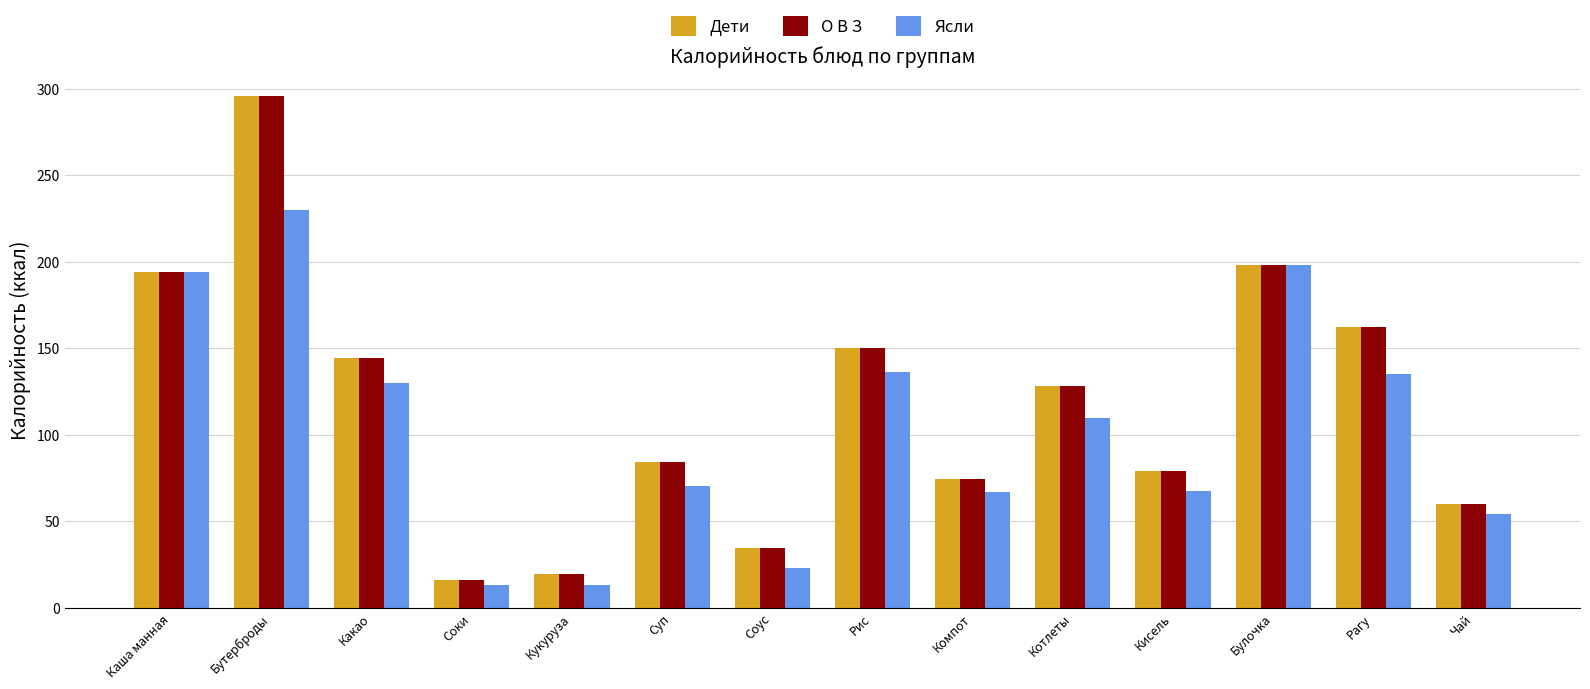

What value does the О В З series have at Соки?

16.1